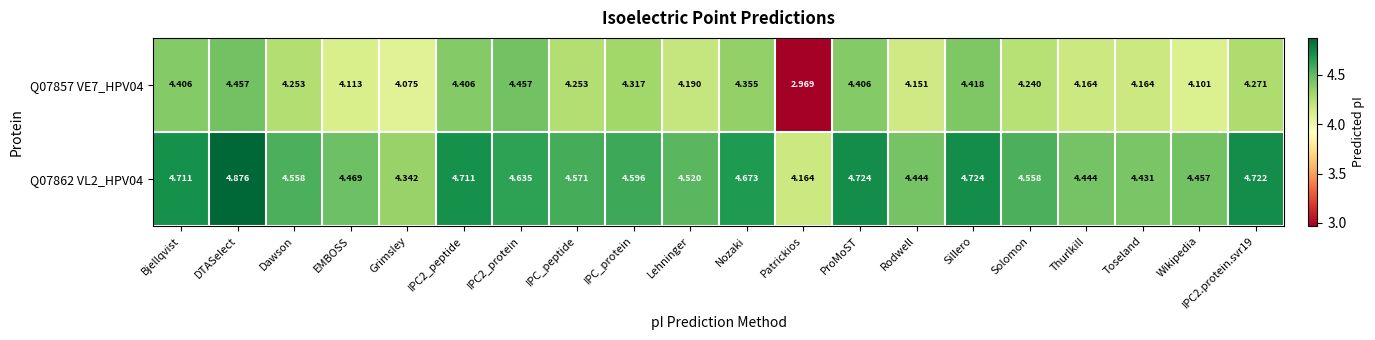

List the series in order of their peak value, highest first.

Q07862 VL2_HPV04, Q07857 VE7_HPV04